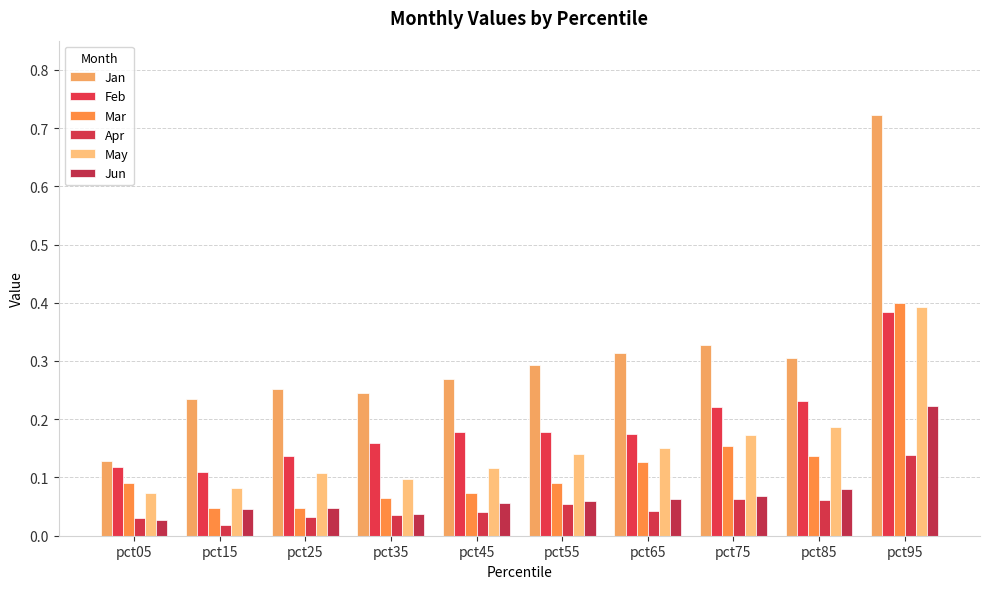

How many groups of bars are there?

10